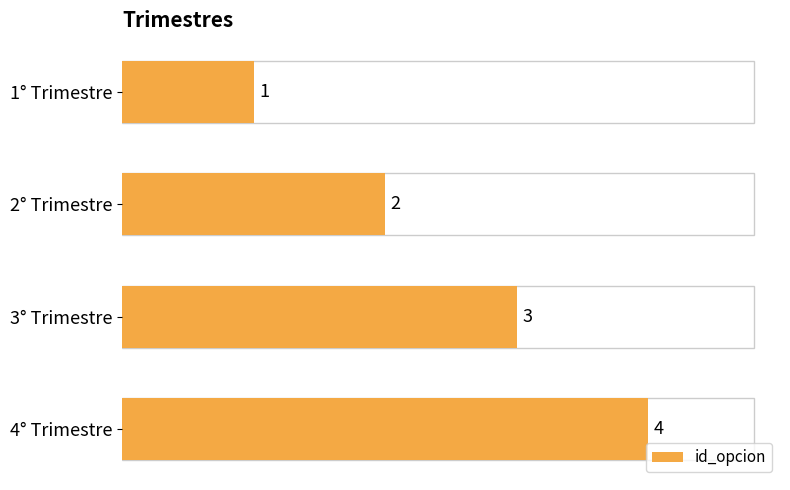

How many distinct data groups are displayed?

1